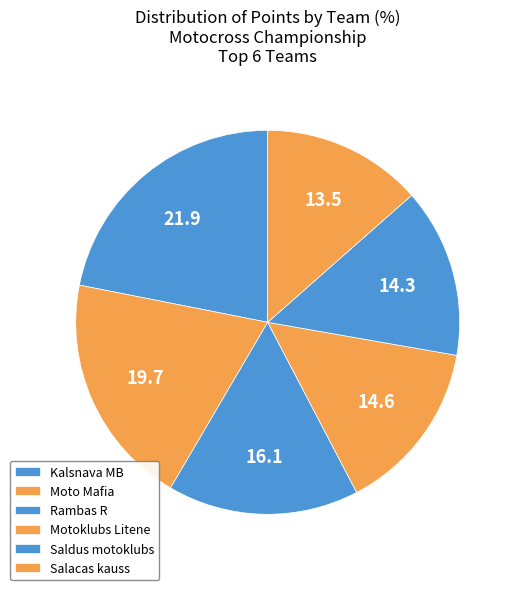

To the nearest percent, what percentage of the pie is Saldus motoklubs?

14%